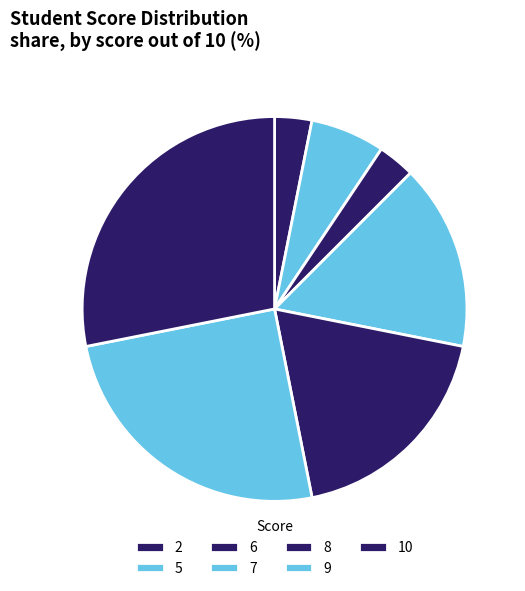

Combined, do 6 and 9 account for over 50%?

No